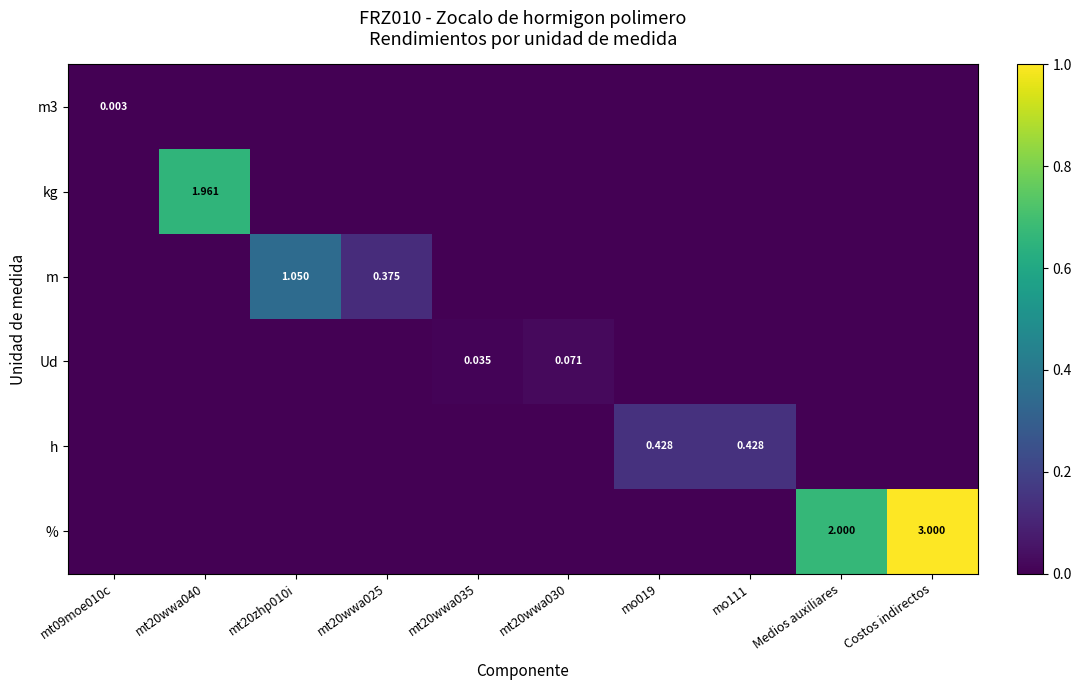

Is it true that % equals 1.7 at Costos indirectos?

False